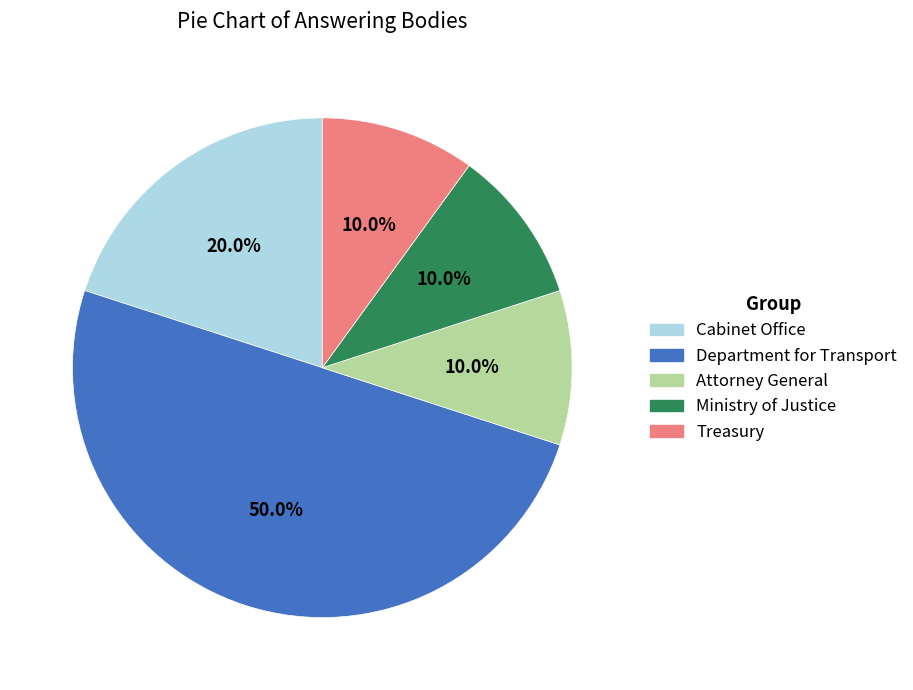

Which slice is the largest?

Department for Transport